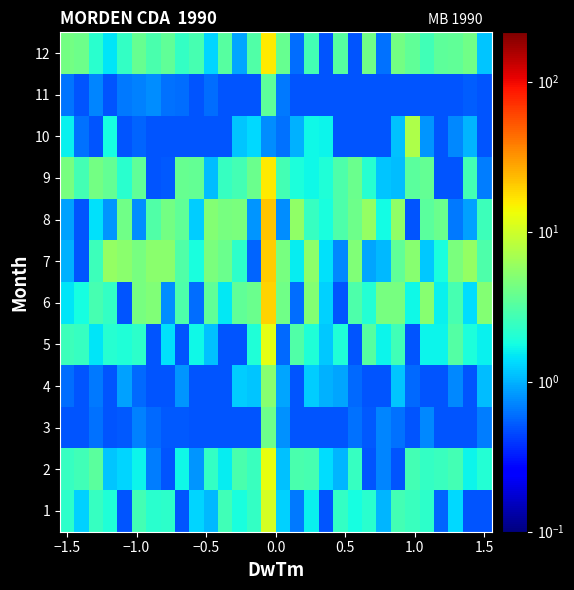

Count the number of categories in the chart.

30